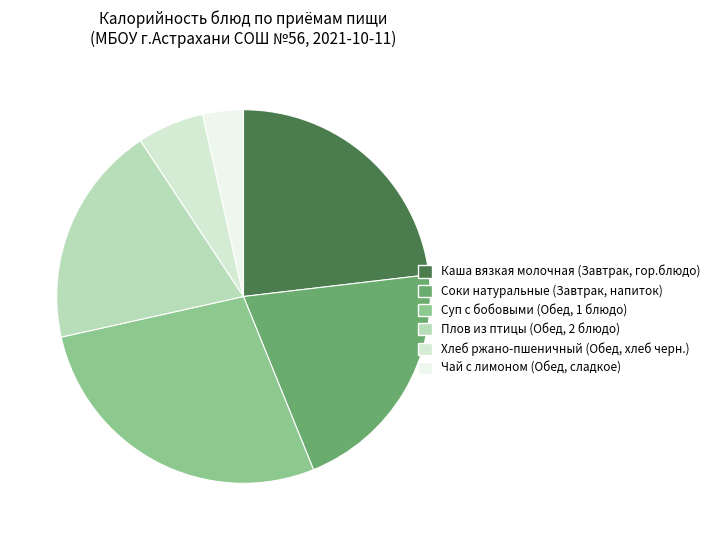

Rank the categories by value from highest to lowest.

Суп с бобовыми (Обед, 1 блюдо), Каша вязкая молочная (Завтрак, гор.блюдо), Соки натуральные (Завтрак, напиток), Плов из птицы (Обед, 2 блюдо), Хлеб ржано-пшеничный (Обед, хлеб черн.), Чай с лимоном (Обед, сладкое)